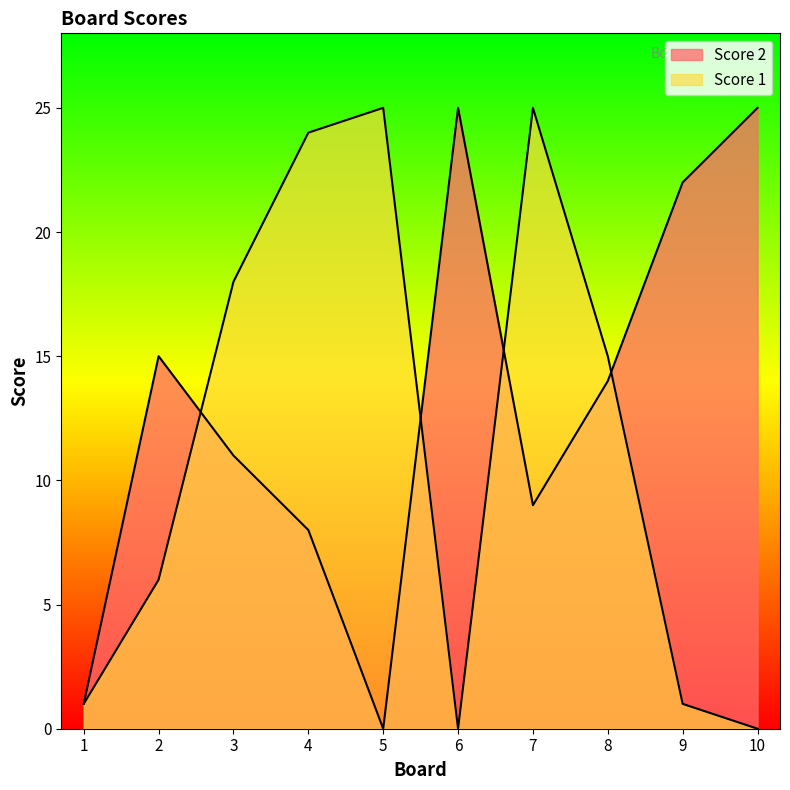

Count the number of categories in the chart.

10